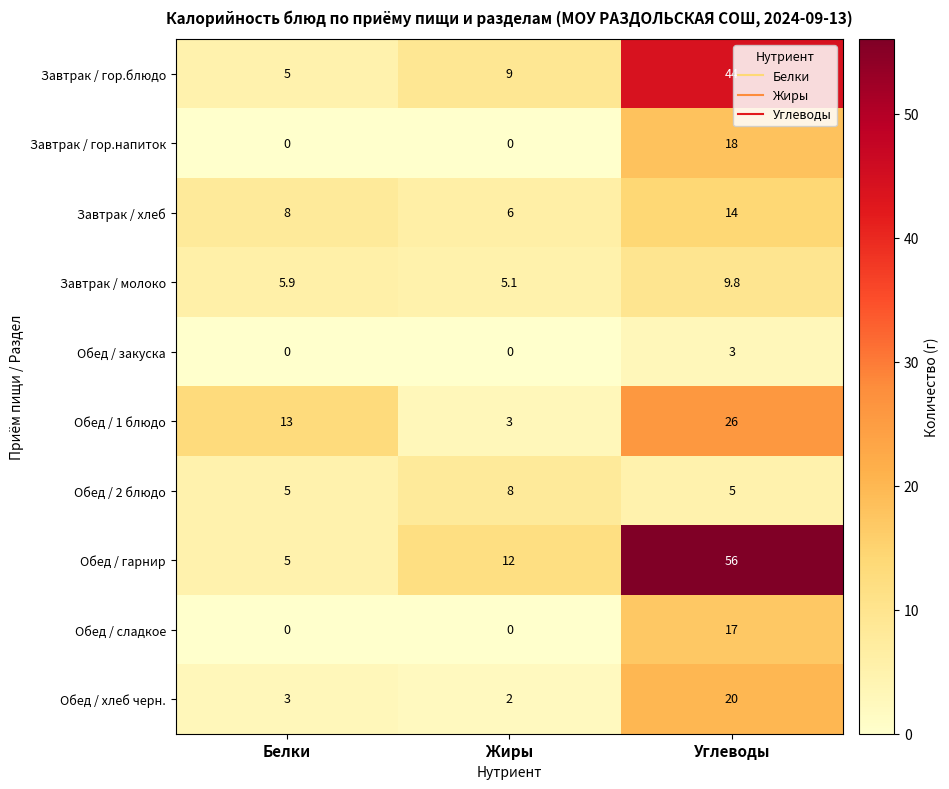

Count the Обед / 1 блюдо values in the range 3 to 26.

3